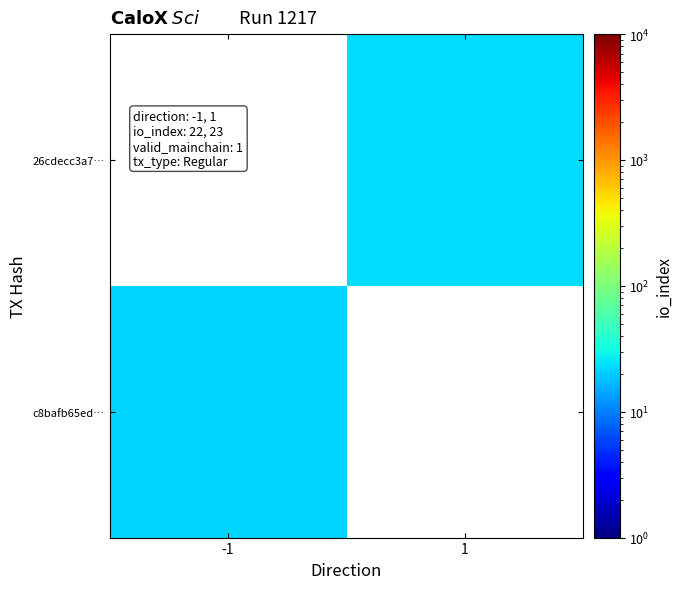

What is the maximum value shown in the chart?

23.0